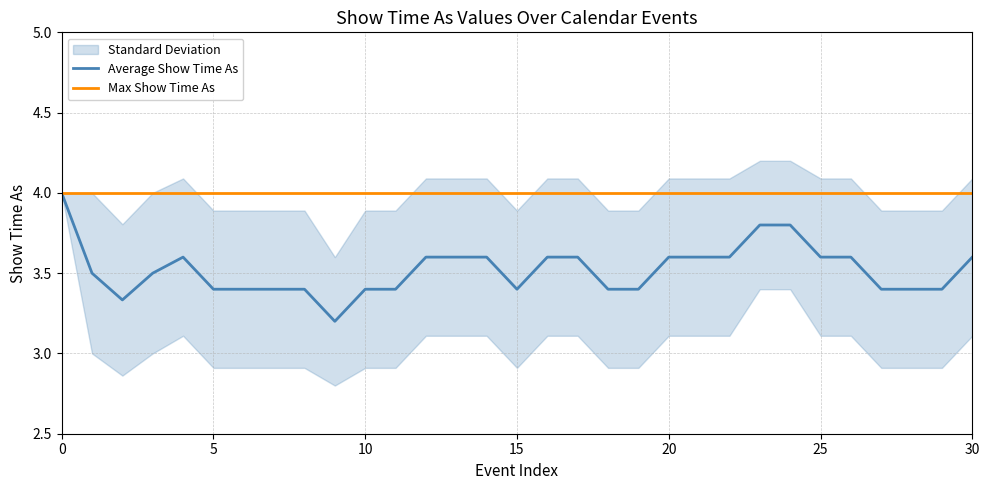

Is it true that Average Show Time As equals 5.9 at 30?

False